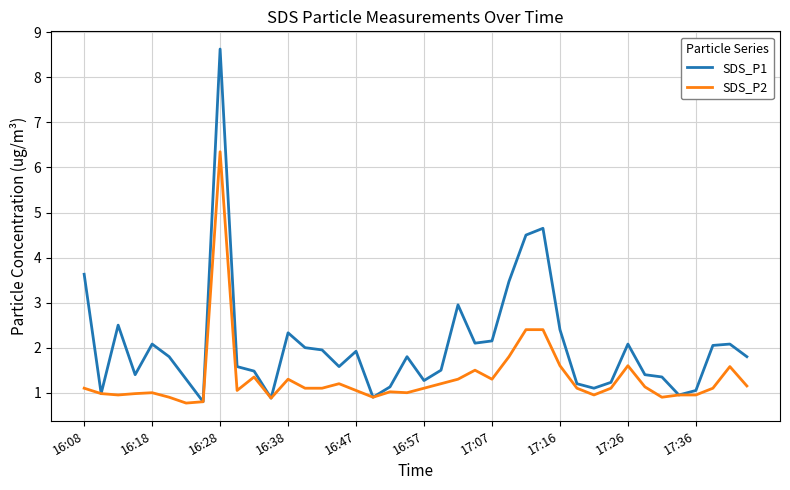

Which series has the largest total across all categories?

SDS_P1